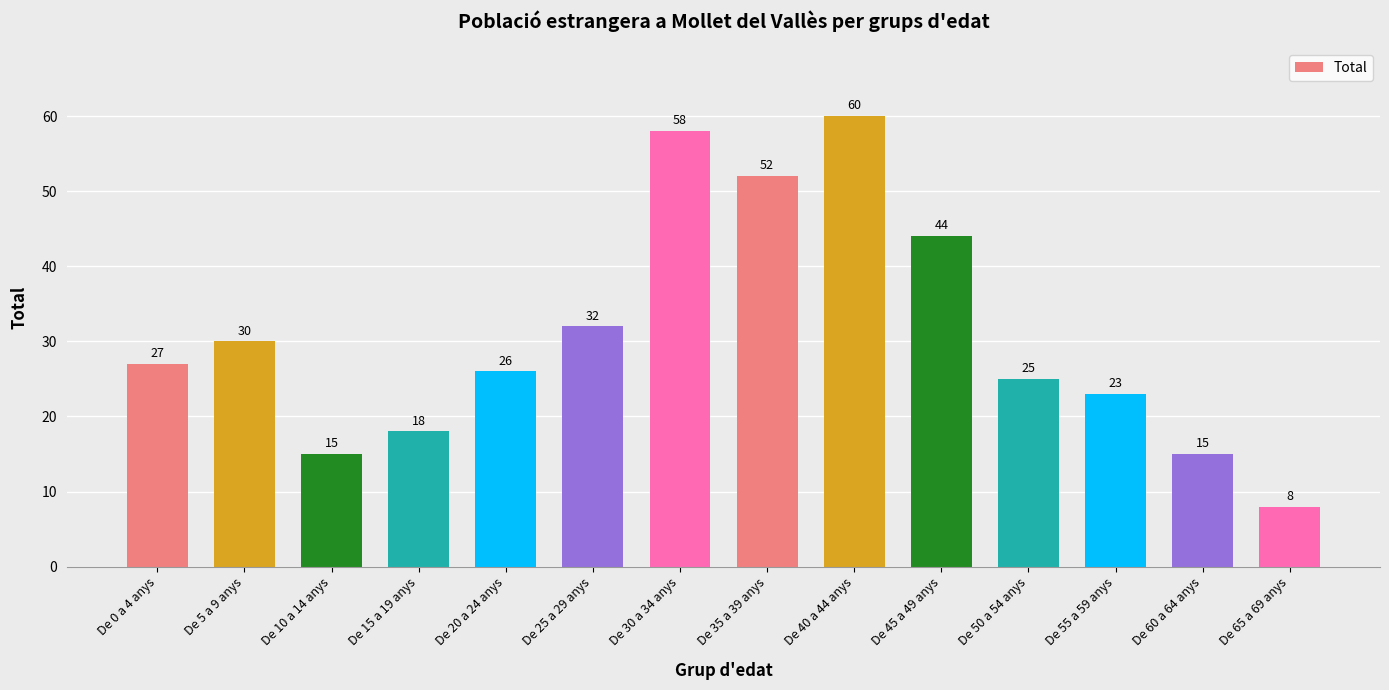

What is the value of the 8th bar from the left?

52